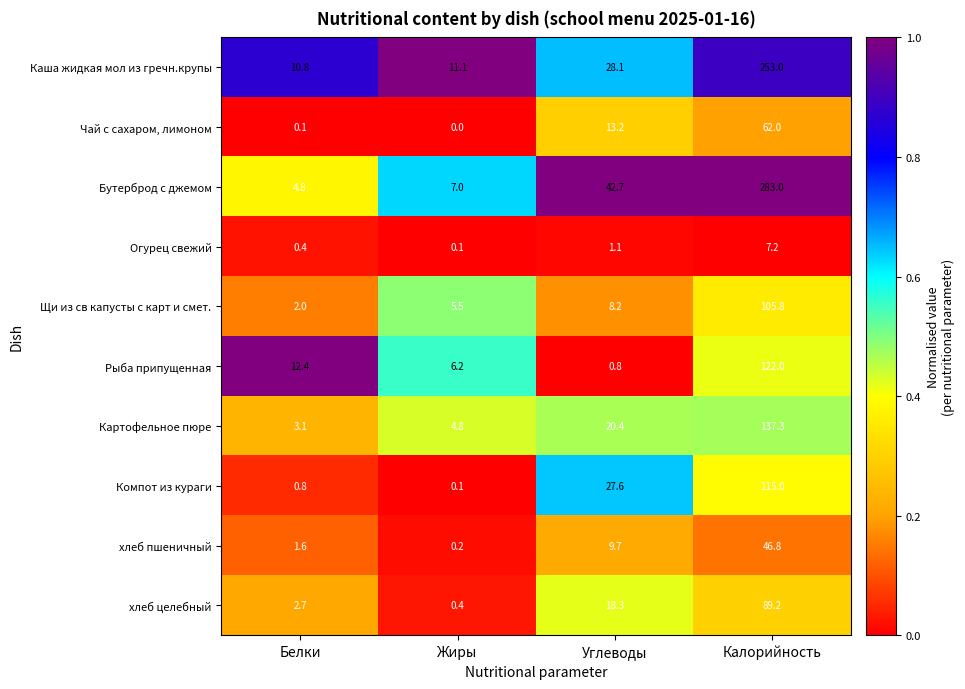

Where is хлеб целебный nearest to the value 44?

Углеводы